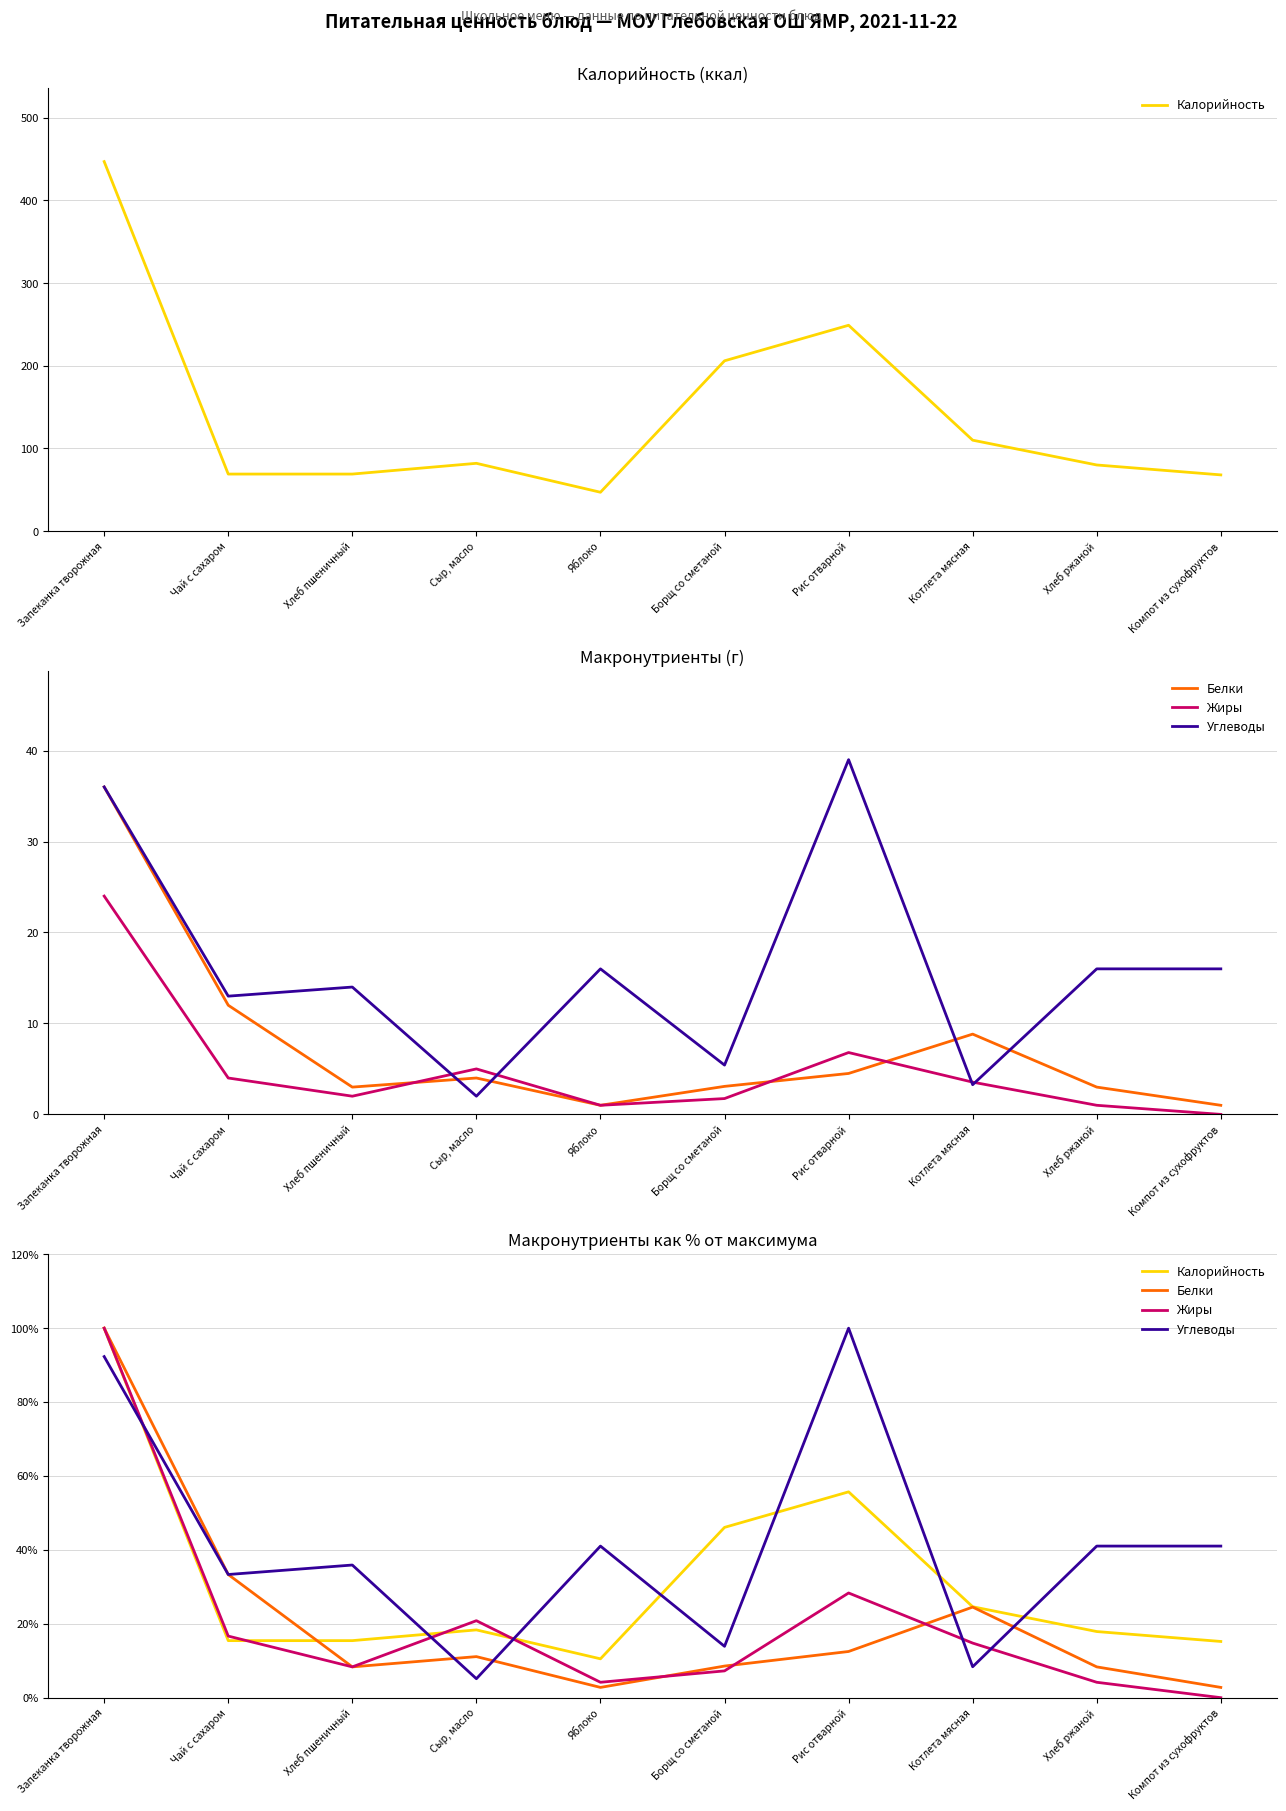

Between Чай с сахаром and Борщ со сметаной, which series saw the biggest shift?

Калорийность